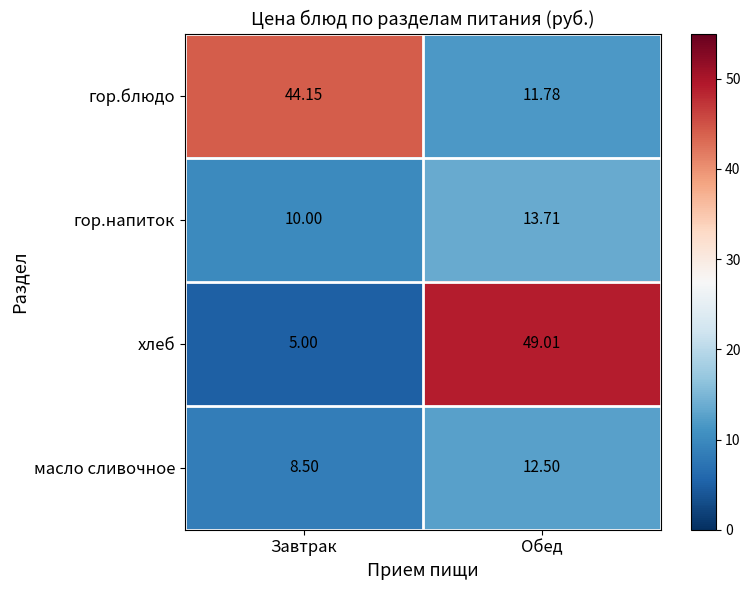

Which series has the widest spread of values?

хлеб